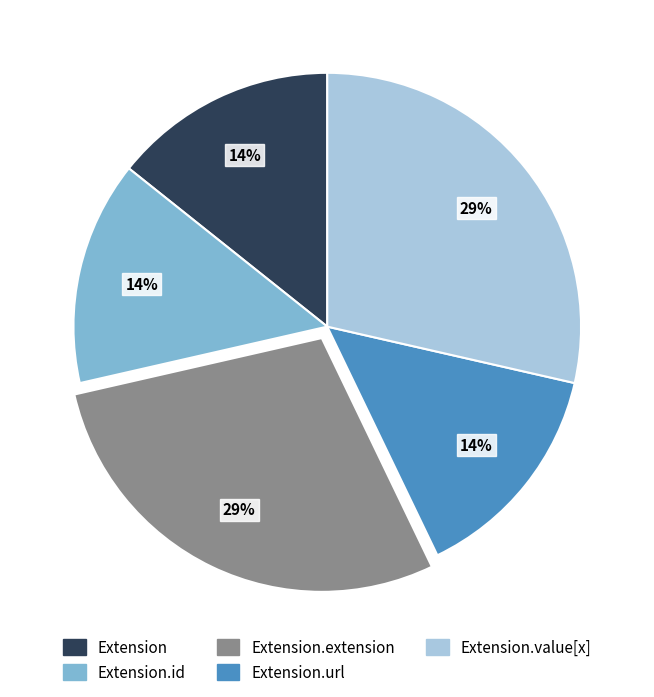

How many slices are in this pie chart?

5